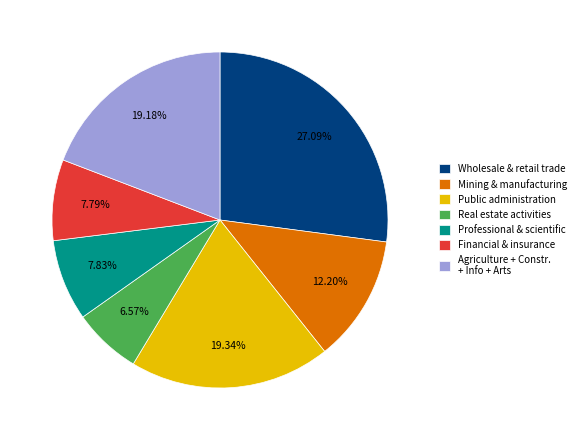

Is it true that Real estate activities is 1% of the pie?

False